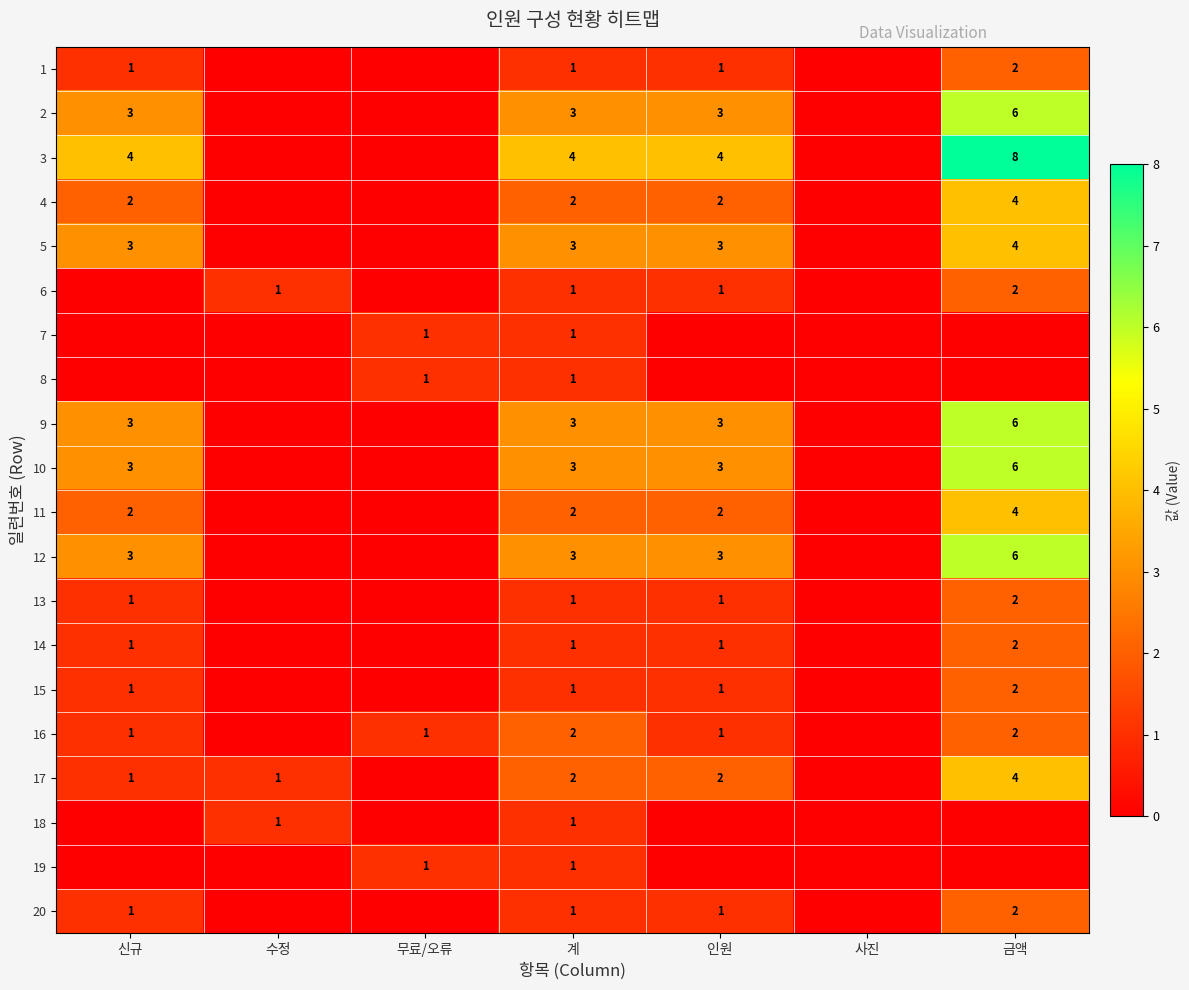

What is the sum of the 13 values at 인원 and 금액?

3